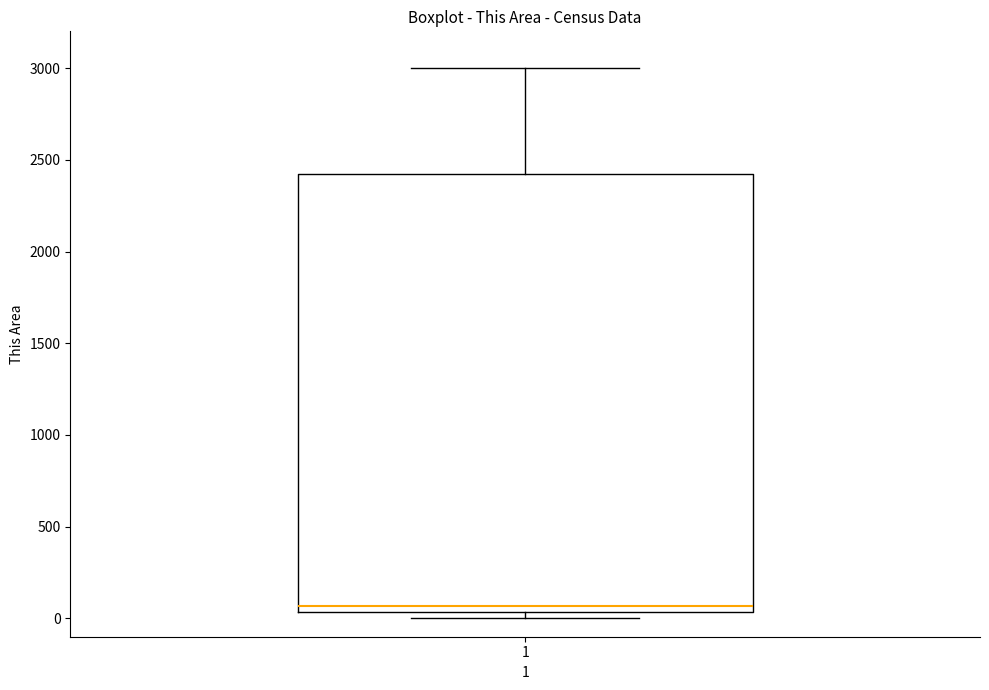

Read this box plot against the y-axis: the position of the median line, the range covered by the box, and the ends of both whiskers. The values are not printed on the chart, so give them approximately, as read against the axis.

median 50 (just above the box's lower edge), box 50 to 2400, whiskers 0 to 3000